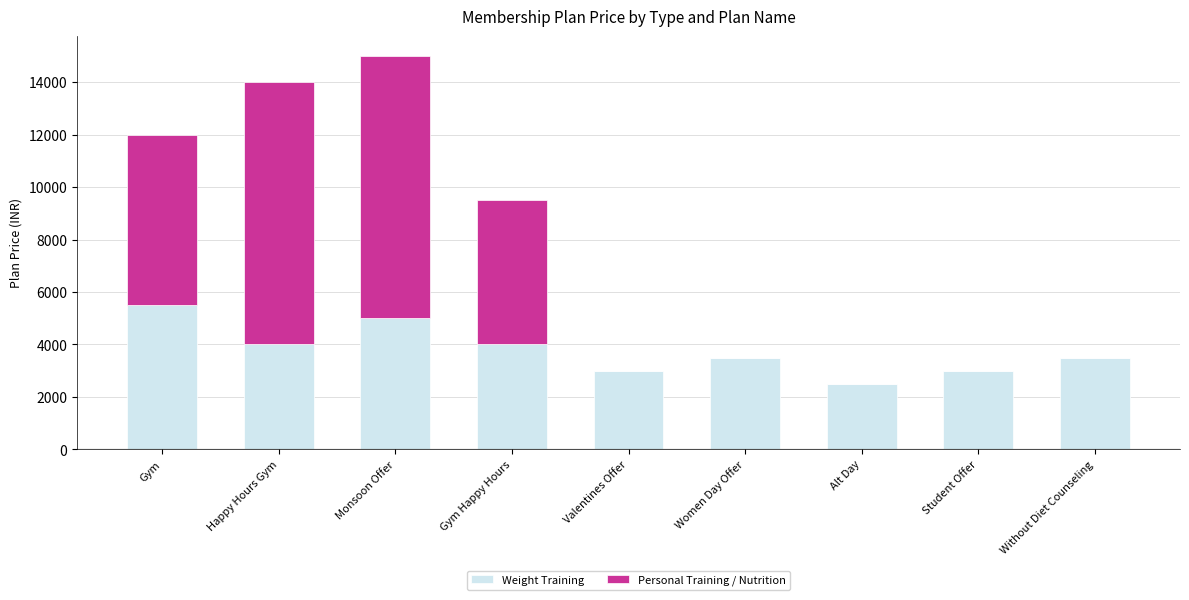

What are all the series names shown in the legend?

Weight Training, Personal Training / Nutrition